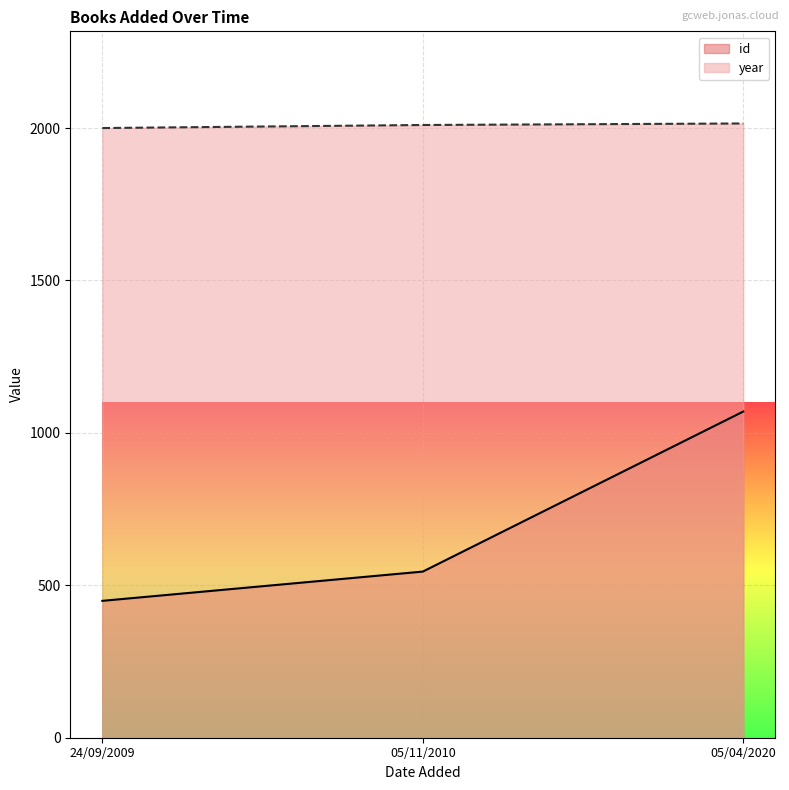

What is the value of the id point at the 1st from the left?

449